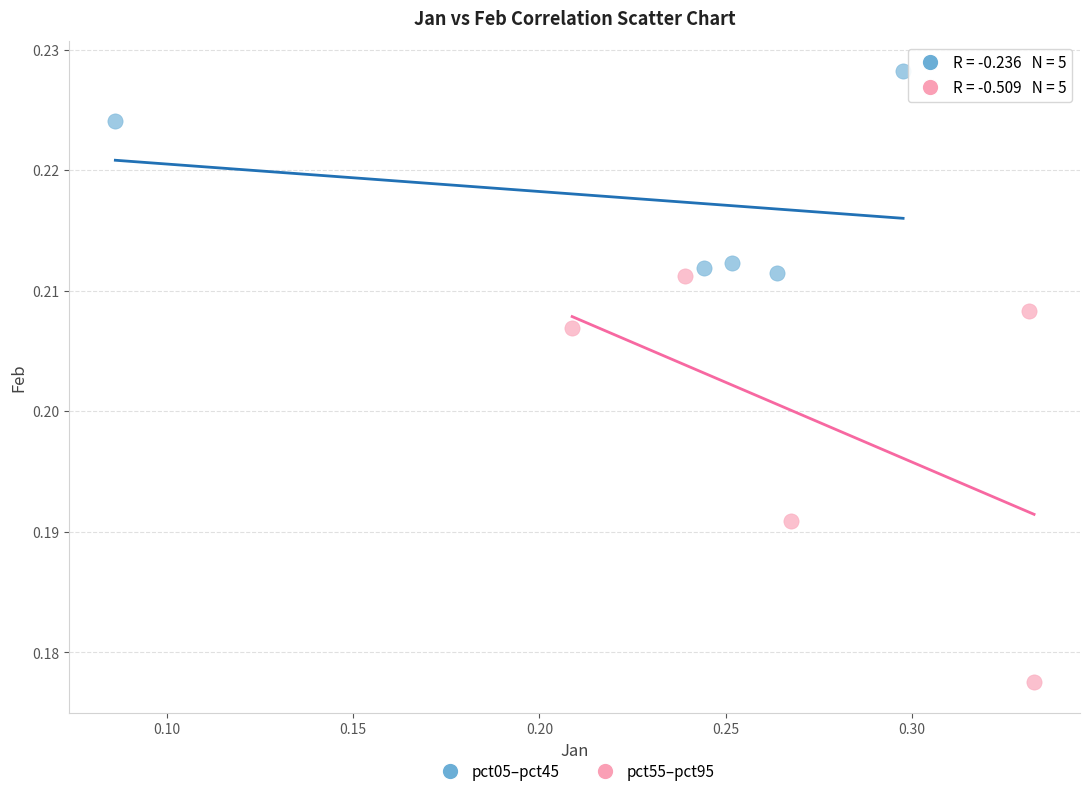

What are all the series names shown in the legend?

pct05–pct45, pct55–pct95